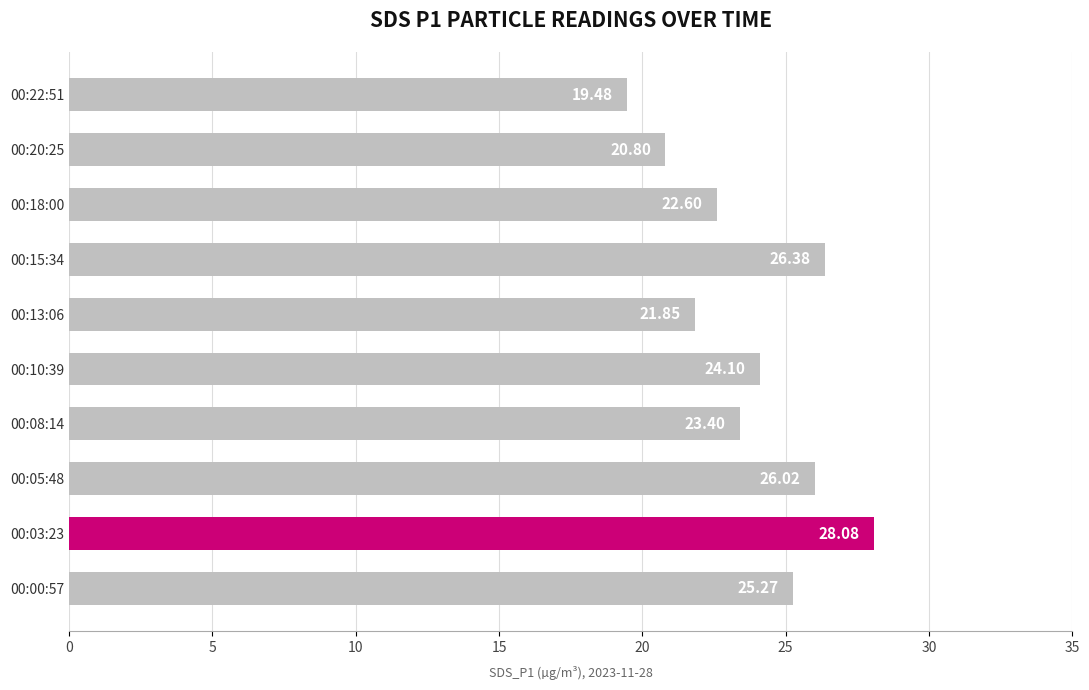

Rank the categories by value from highest to lowest.

00:03:23, 00:15:34, 00:05:48, 00:00:57, 00:10:39, 00:08:14, 00:18:00, 00:13:06, 00:20:25, 00:22:51